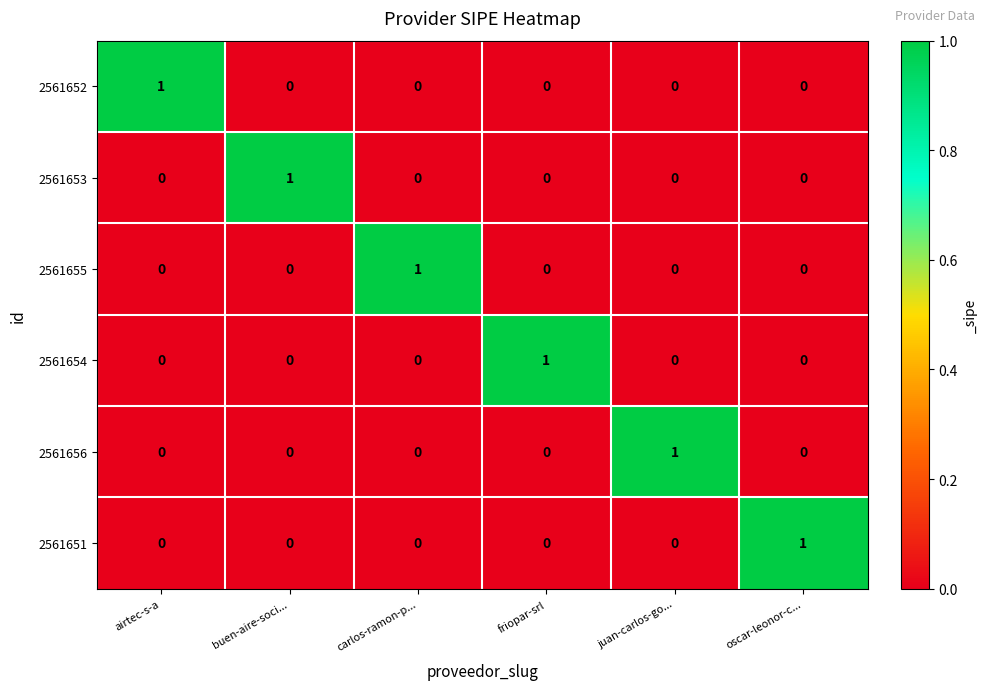

At how many categories does at least one series exceed 0?

6